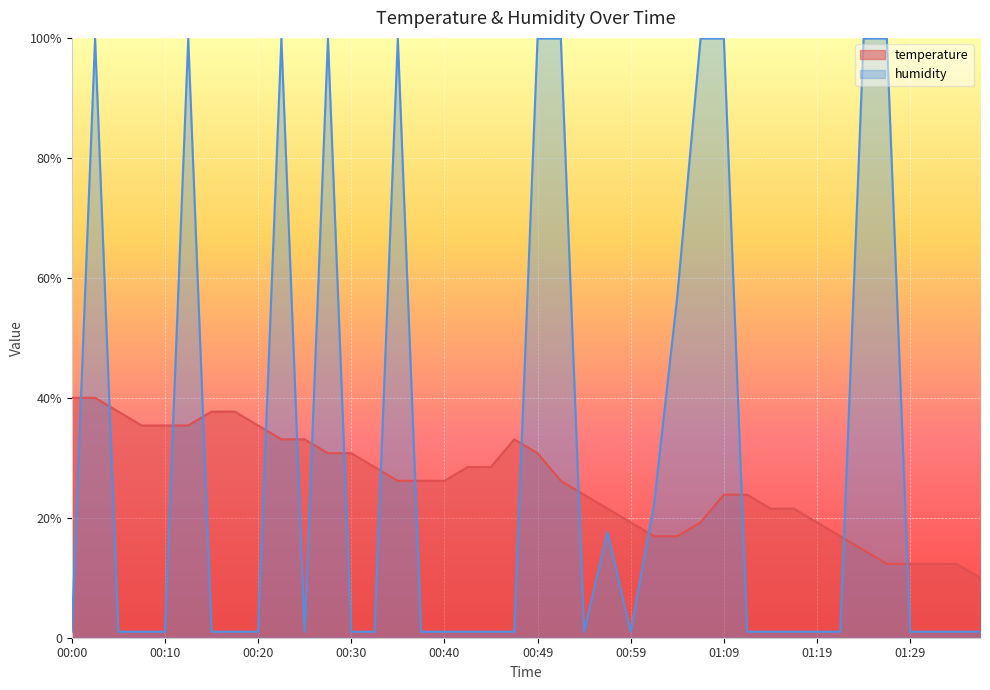

How many lines are shown in the chart?

2